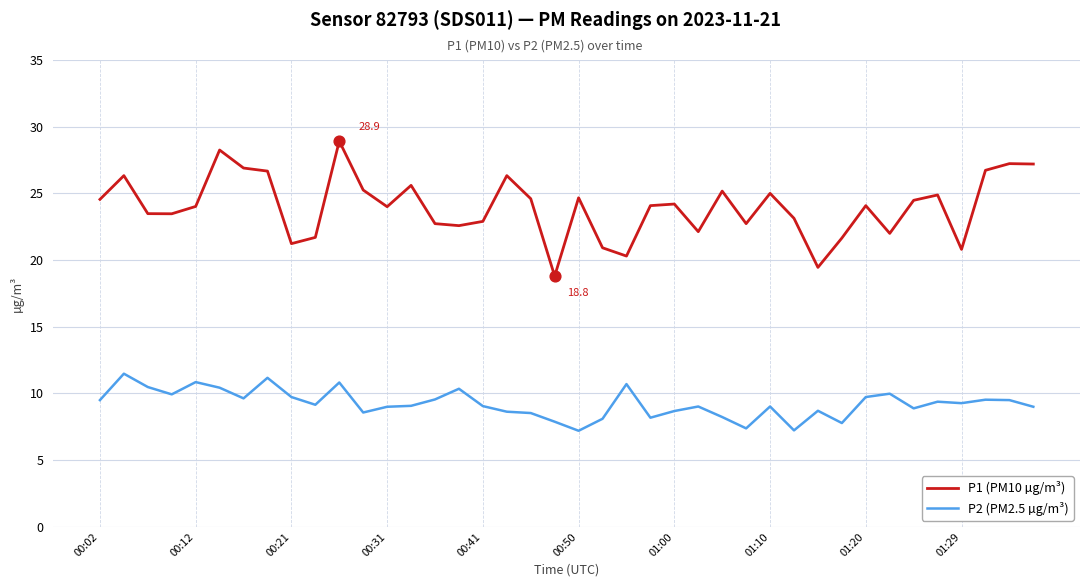

Which series has the largest range (max minus min)?

P1 (PM10 µg/m³)